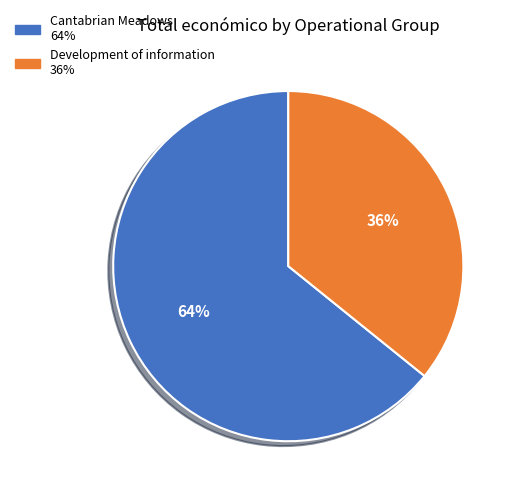

Which slice is the largest?

Cantabrian Meadows